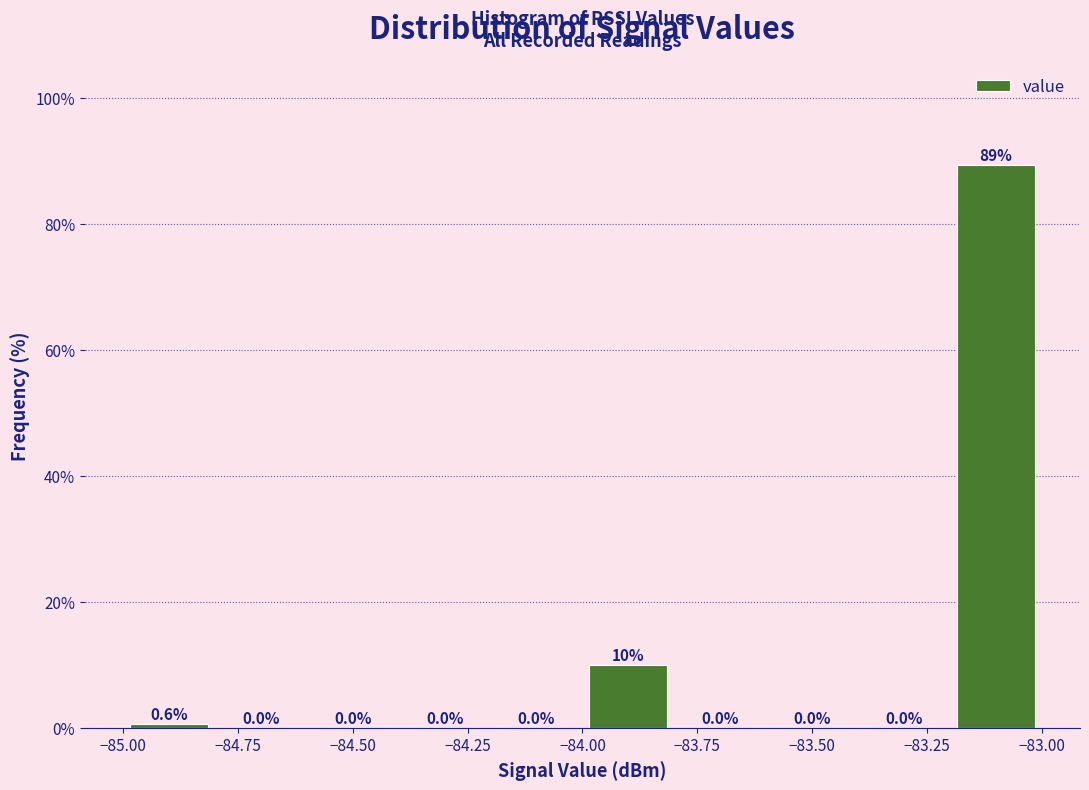

Which range on the x-axis has the tallest bar?

-83.2 to -83.0